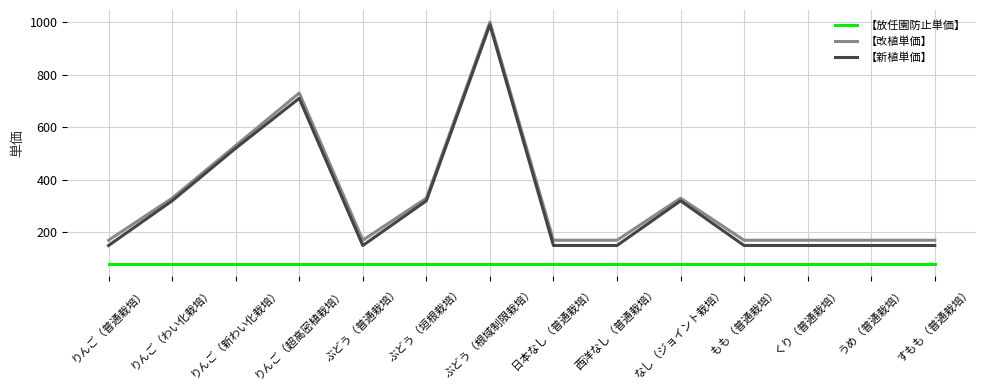

True or false: 【改植単価】 and 【新植単価】 cross at least once.

False